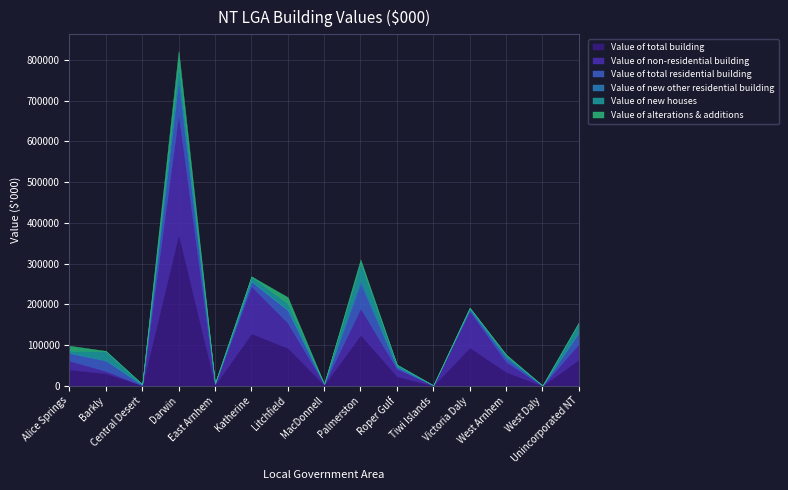

Where is Value of total residential building nearest to the value 38646?

Litchfield